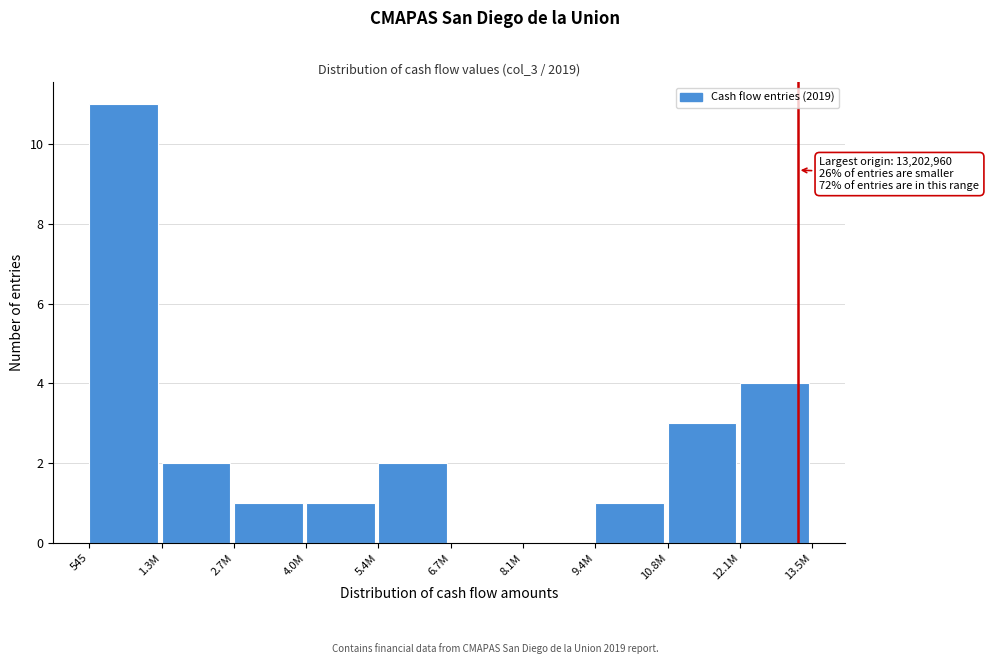

Reading left to right, transcribe all the data shown in this chart.

545=11	1.3M=2	2.7M=1	4.0M=1	5.4M=2	6.7M=0	8.1M=0	9.4M=1	10.8M=3	12.1M=4